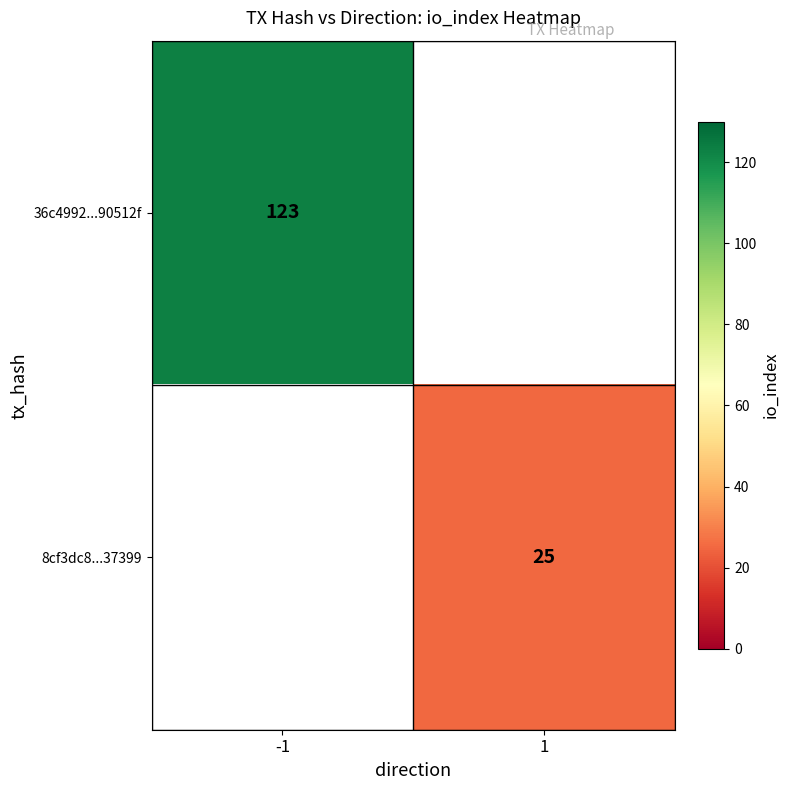

True or false: 36c4992...90512f has a value of 123 at -1.

True